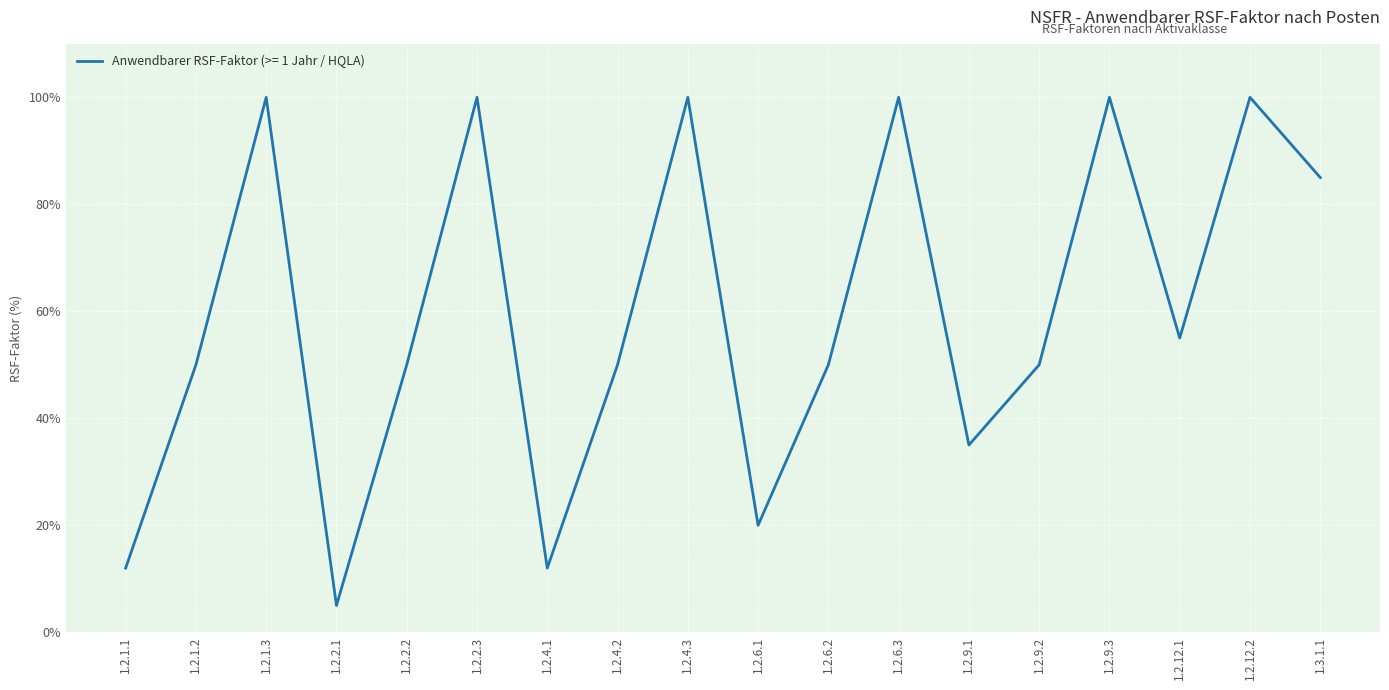

What is the change in value from 1.2.1.3 to 1.2.6.2?

-50